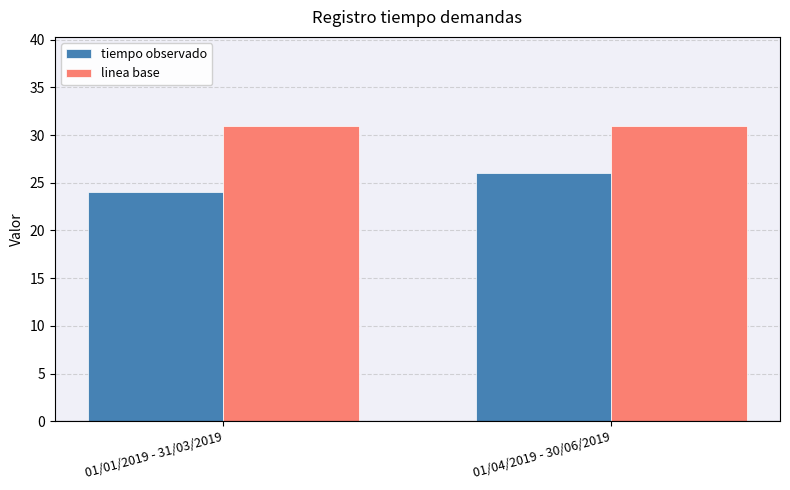

The value of linea base at 01/01/2019 - 31/03/2019 is 31. True or false?

True